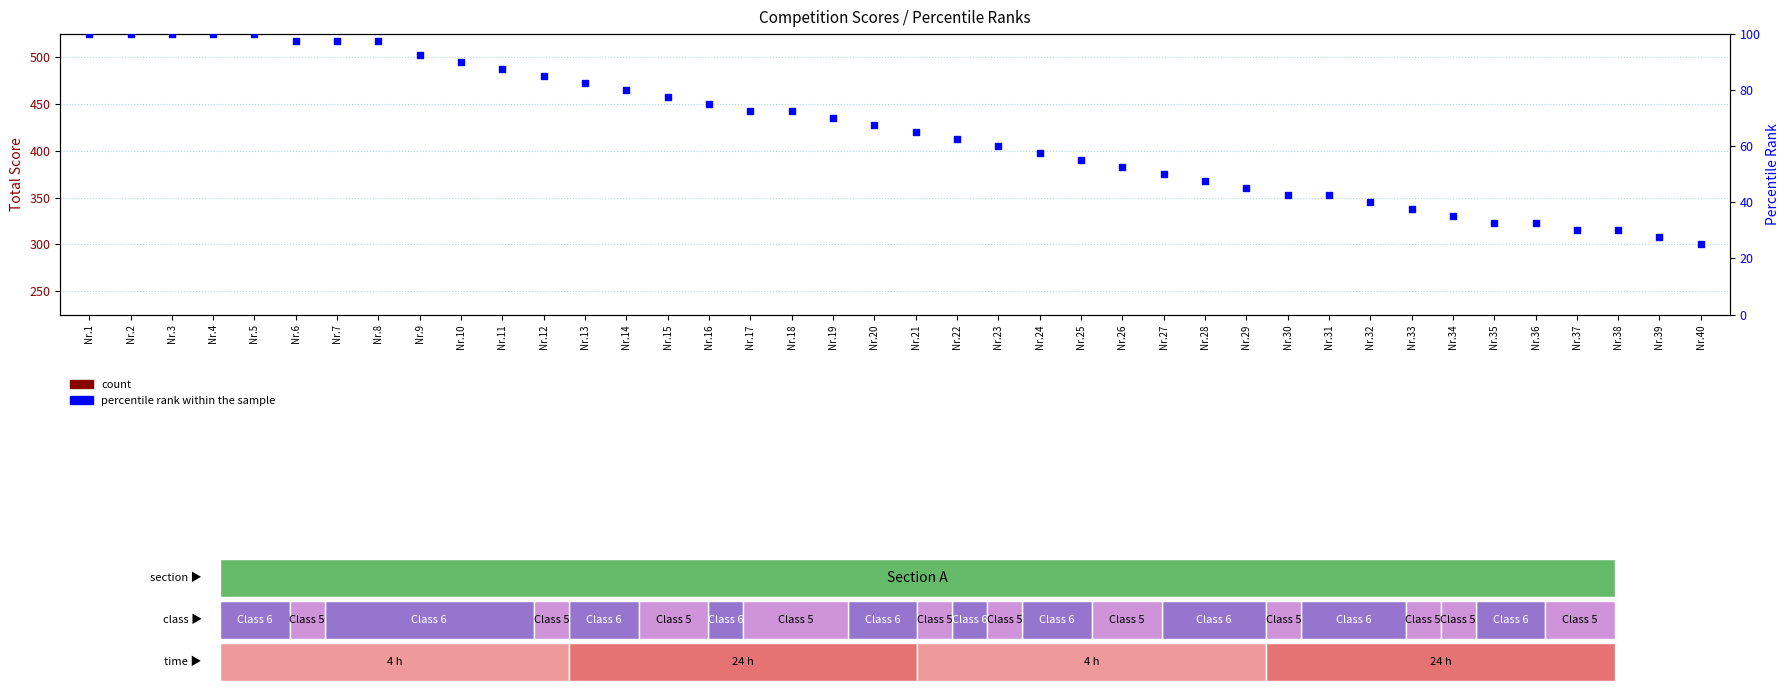

Which series has the largest total across all categories?

count